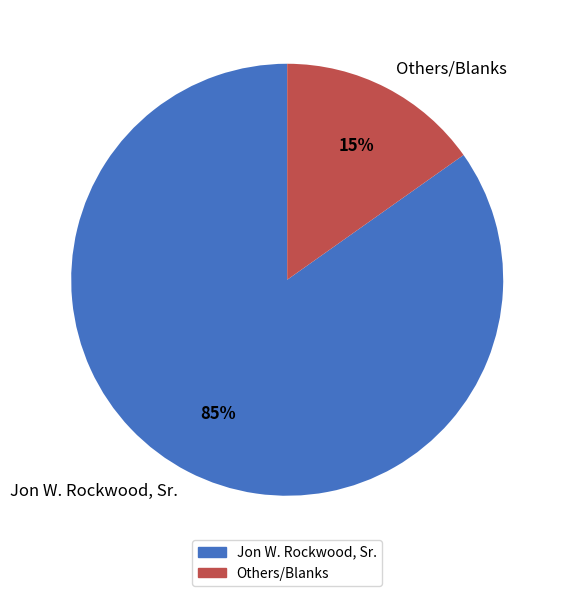

How many segments does this pie chart have?

2